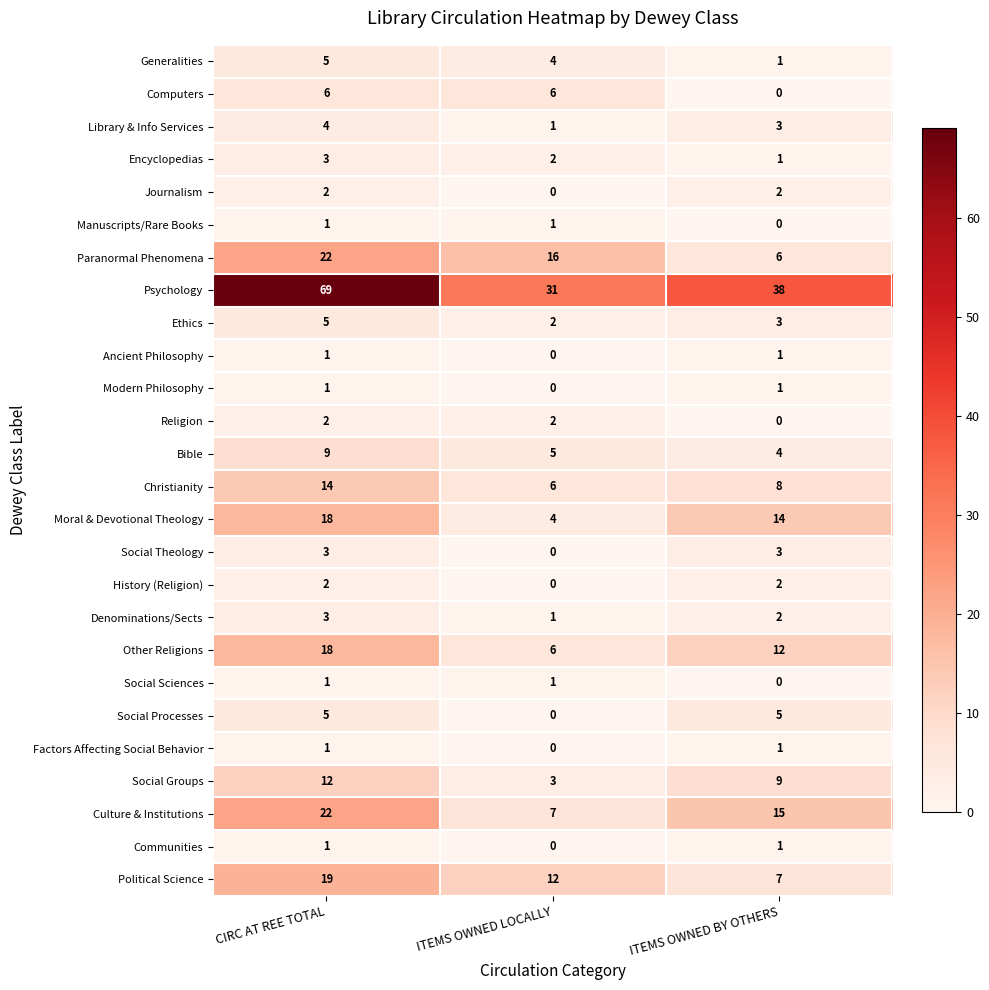

How many Psychology values are between 31 and 69?

3